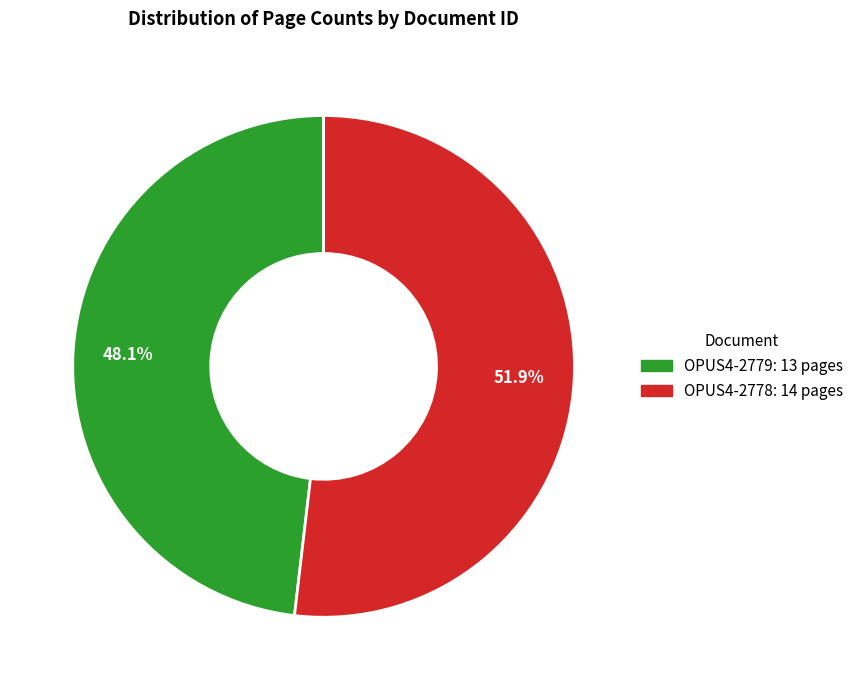

How many slices are in this pie chart?

2